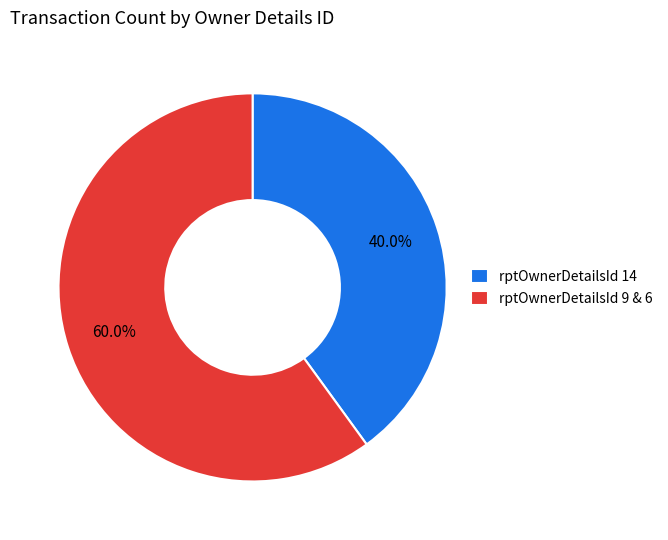

What percentage do rptOwnerDetailsId 14 and rptOwnerDetailsId 9 & 6 together represent?

100.0%